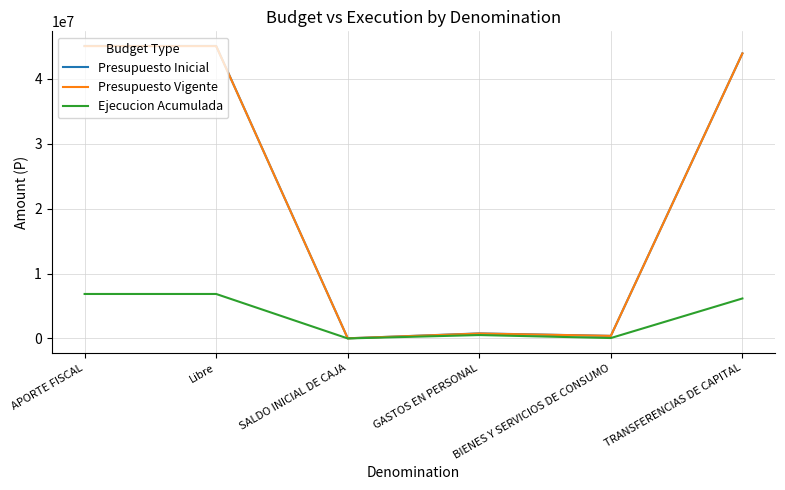

Is the value of Ejecucion Acumulada at TRANSFERENCIAS DE CAPITAL greater than the value of Presupuesto Vigente at Libre?

No